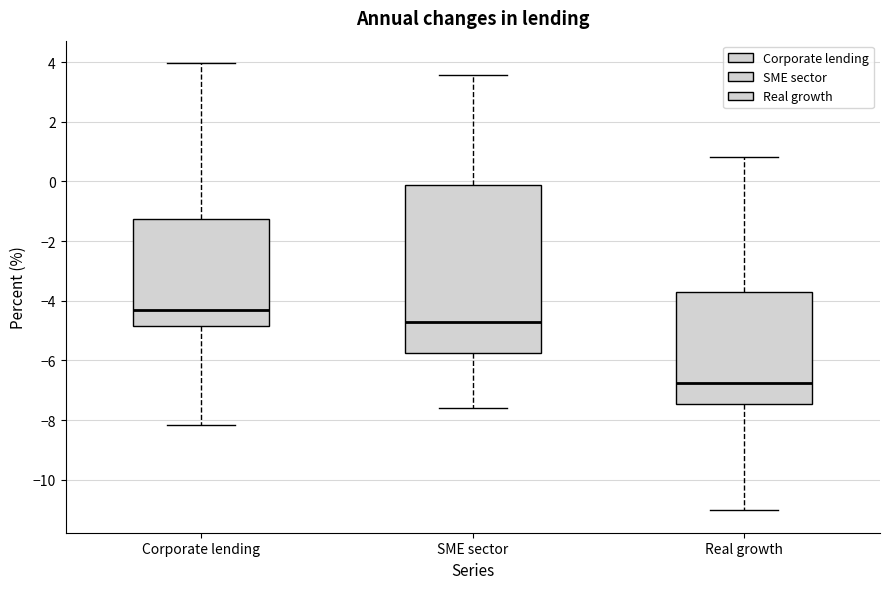

Reading left to right, transcribe this box plot: for each box, give where its median line is, the range the box spans, and where its two whiskers end, as read against the y-axis. The values are not printed on the chart, so give them approximately, as read against the axis.

Corporate lending: median -4.4, box -4.8 to -1.2, whiskers -8.2 to 4.0
SME sector: median -4.8, box -5.8 to -0.2, whiskers -7.6 to 3.6
Real growth: median -6.8, box -7.4 to -3.6, whiskers -11.0 to 0.8